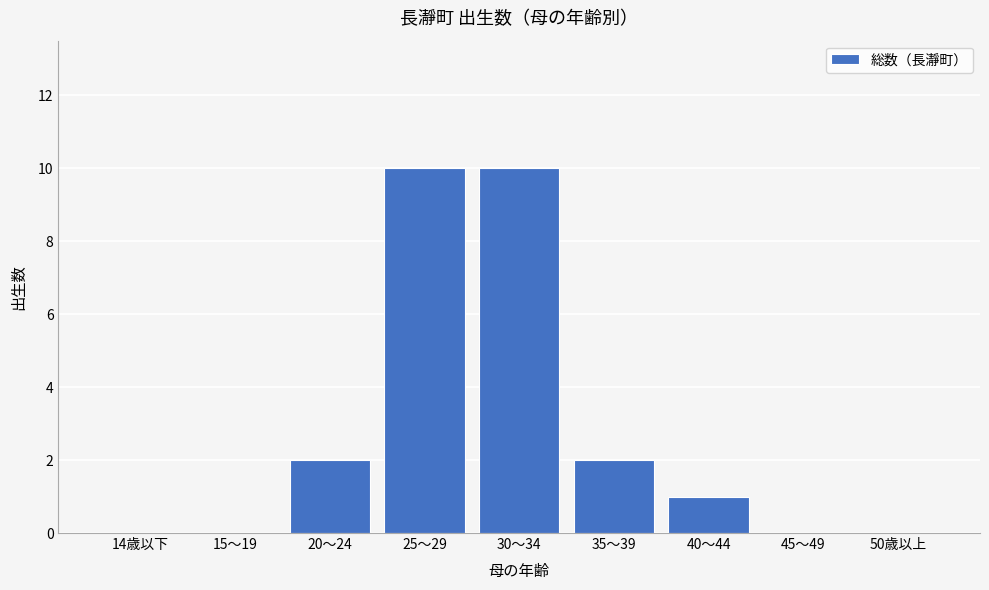

Reading right to left, extract all data points from this chart.

50歳以上=0	45～49=0	40～44=1	35～39=2	30～34=10	25～29=10	20～24=2	15～19=0	14歳以下=0